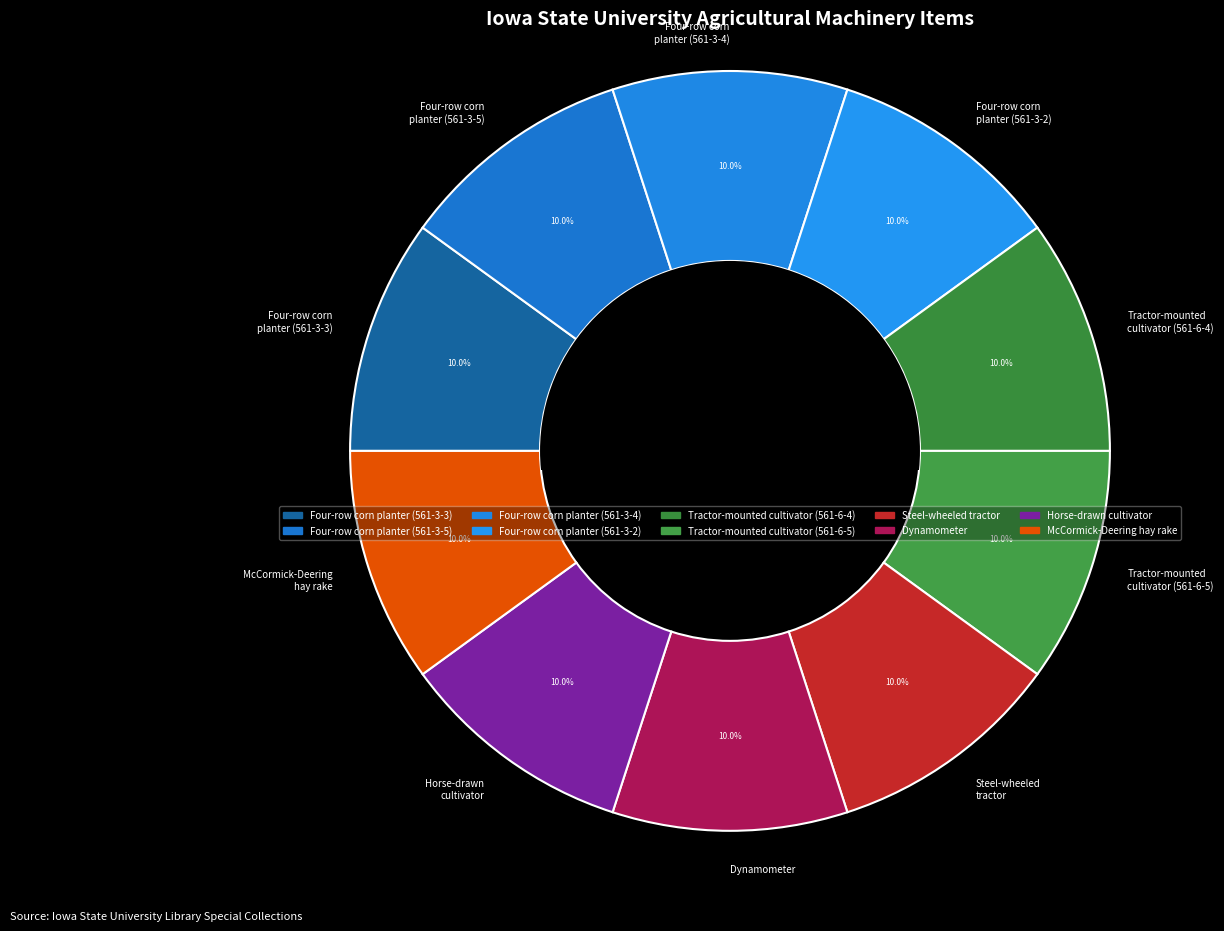

What is the ratio of the value at Horse-drawn cultivator to the value at McCormick-Deering hay rake?

1.0